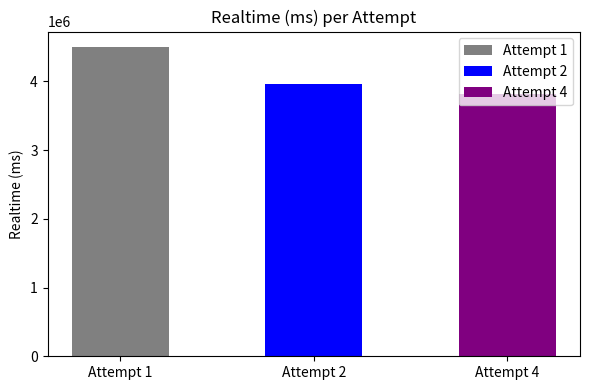

How many bars are there in total?

3